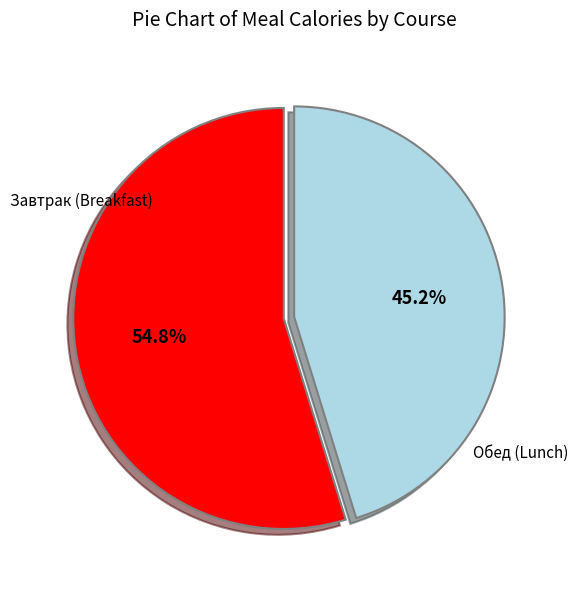

Does any single category account for the majority?

Yes